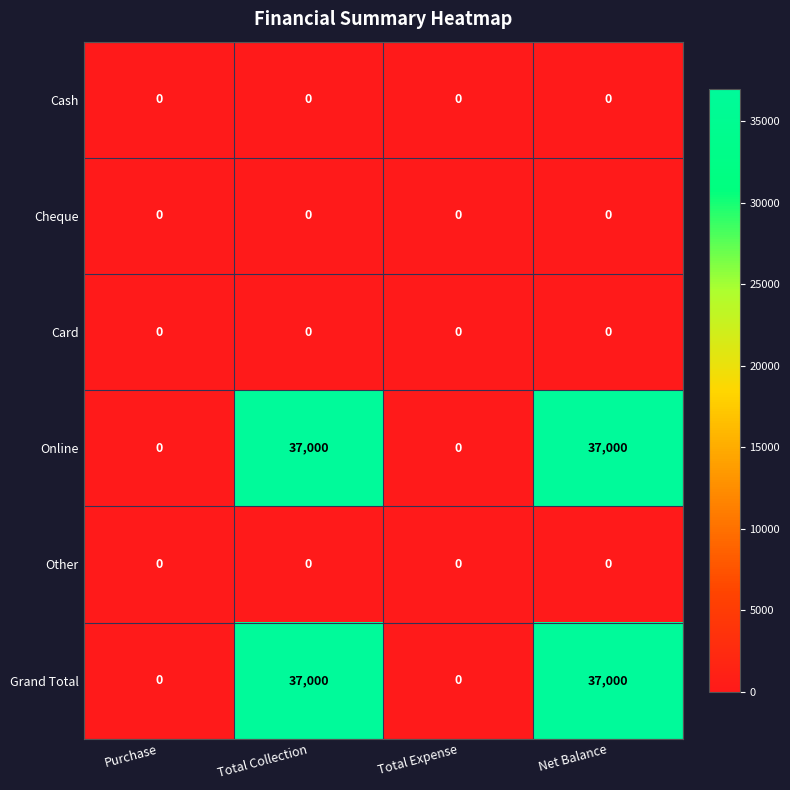

True or false: Grand Total has a value of 59995 at Total Collection.

False